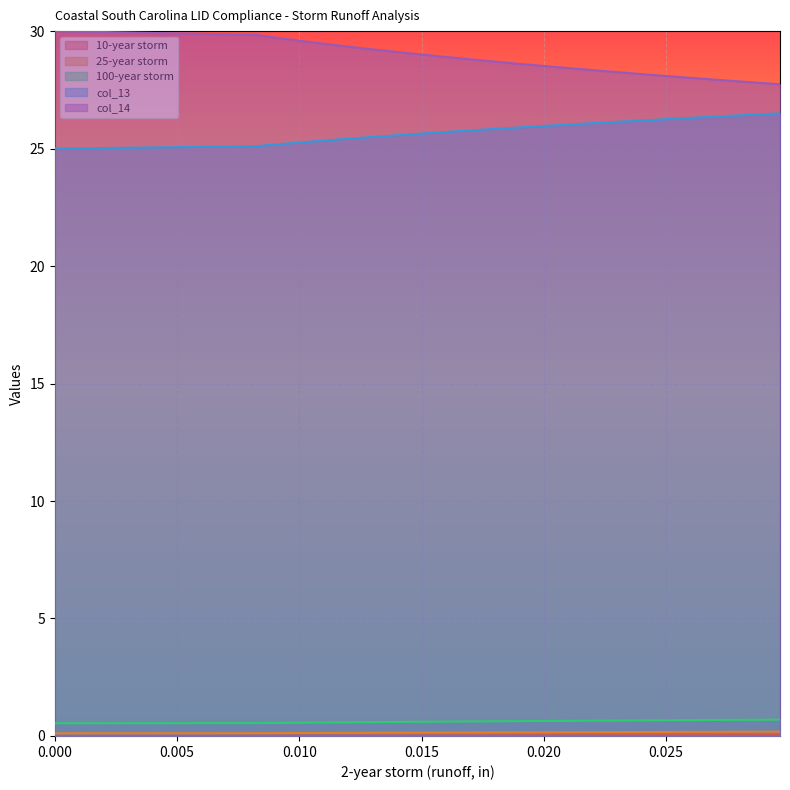

The value of col_13 at 0.02585455140253535 is 26.3. True or false?

True